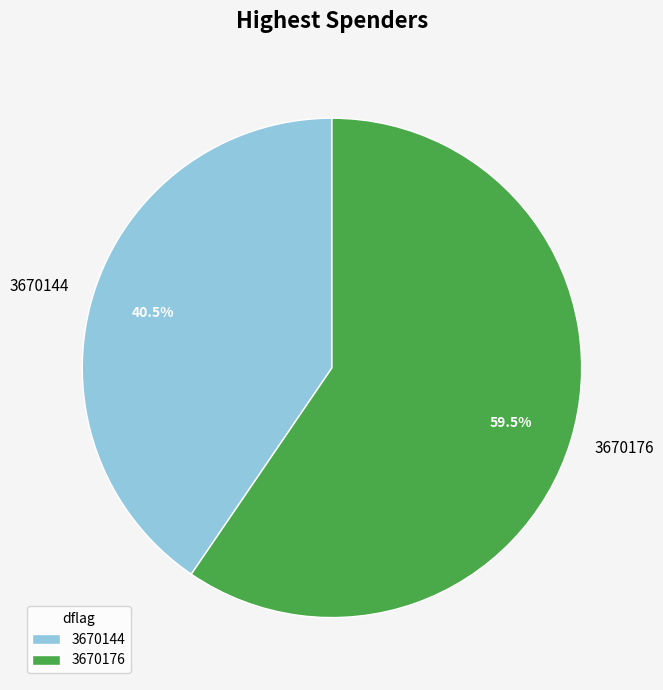

True or false: 3670144 accounts for 49% of the total.

False